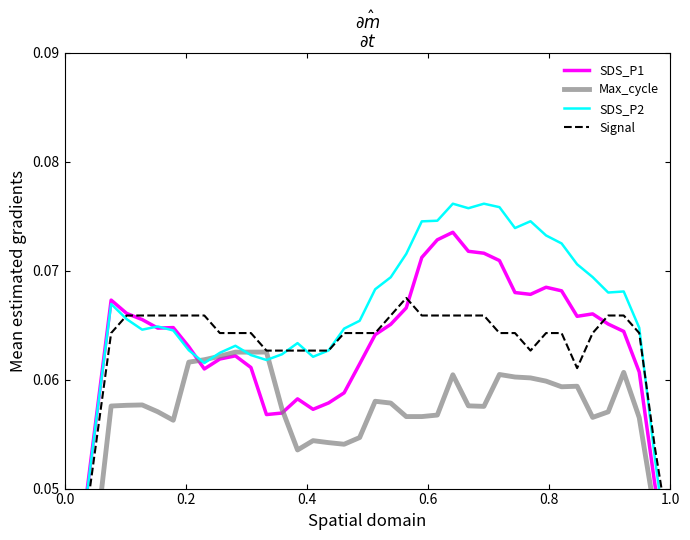

How many Signal values are between 0 and 1?

40